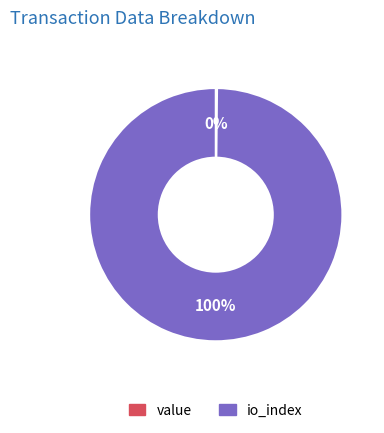

What is the majority slice?

io_index